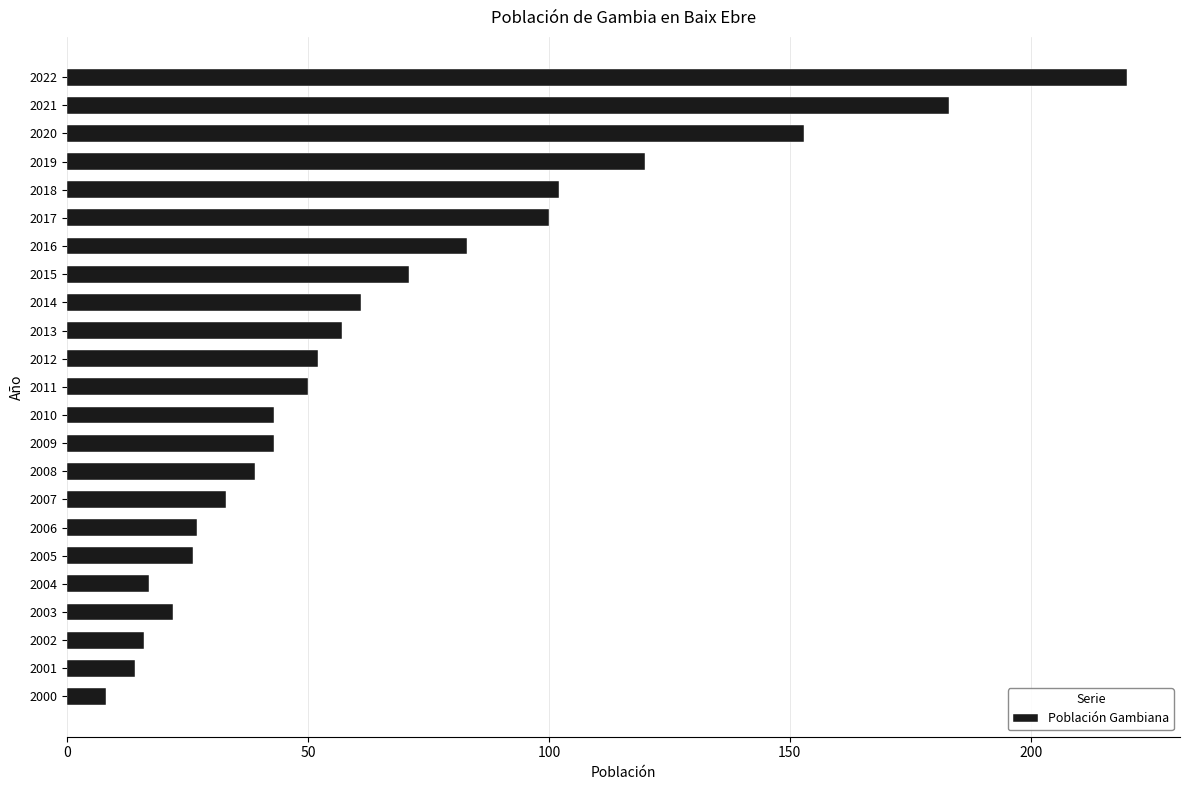

Reading bottom to top, extract all data points from this chart.

2000=8	2001=14	2002=16	2003=22	2004=17	2005=26	2006=27	2007=33	2008=39	2009=43	2010=43	2011=50	2012=52	2013=57	2014=61	2015=71	2016=83	2017=100	2018=102	2019=120	2020=153	2021=183	2022=220